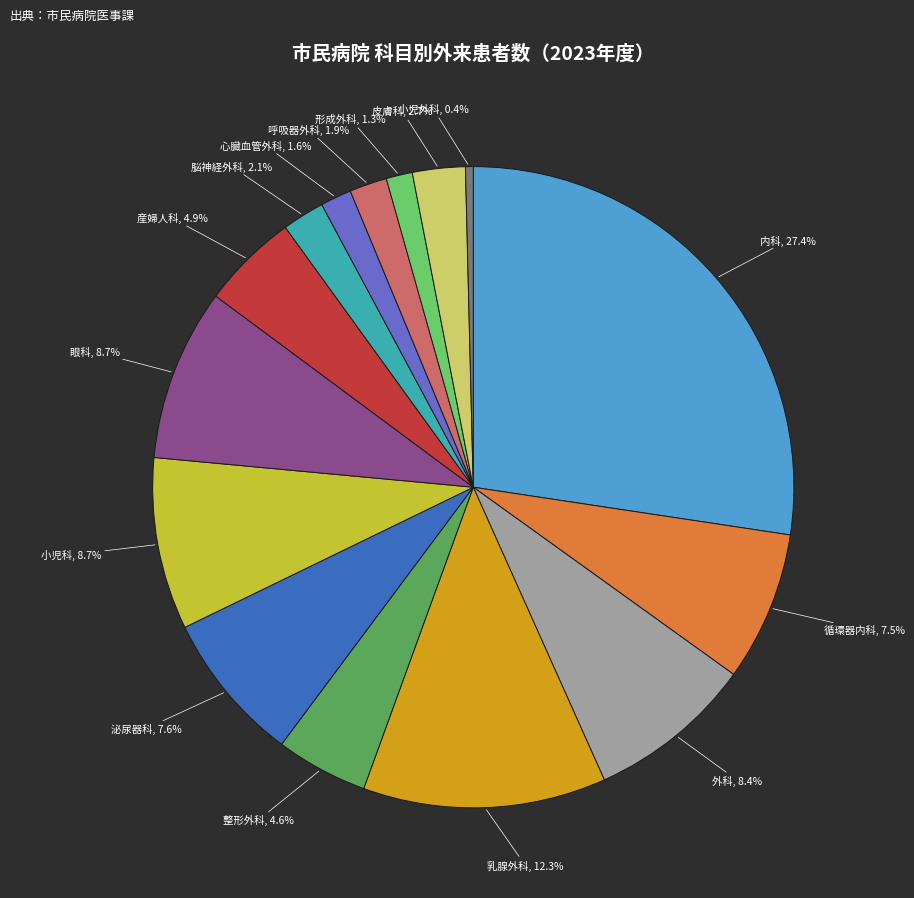

Is there a majority slice in this chart?

No